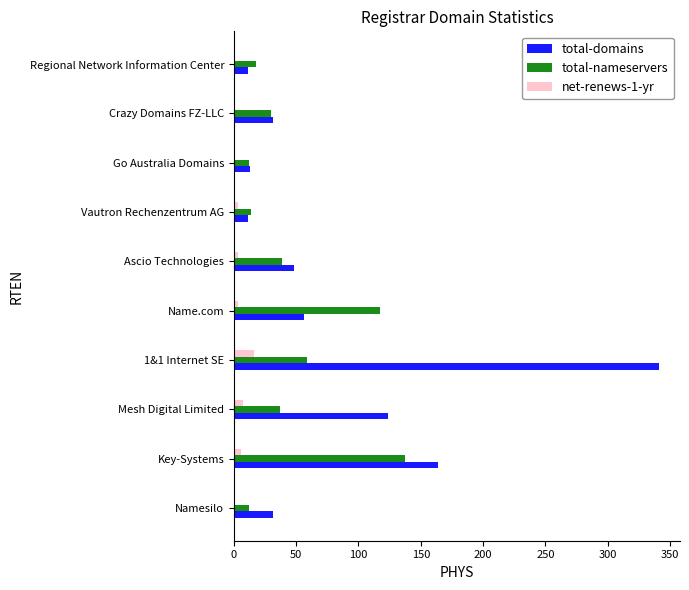

Which series has the widest spread of values?

total-domains